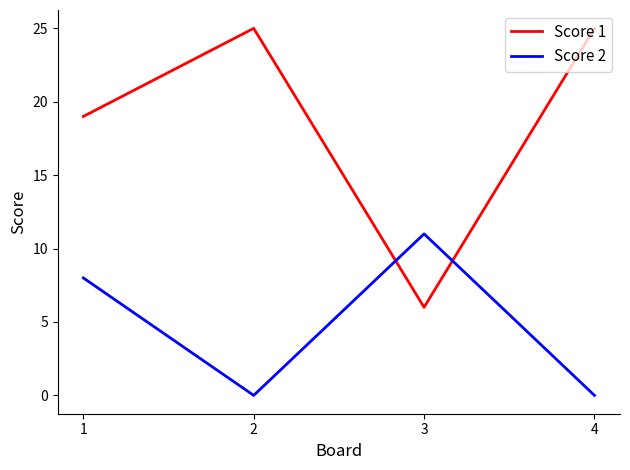

Is it true that Score 2 equals 0 at 2?

True